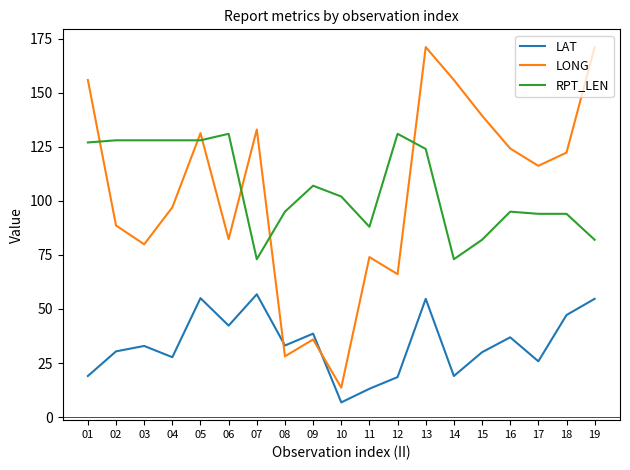

How many interior local valleys does the LAT series have?

6